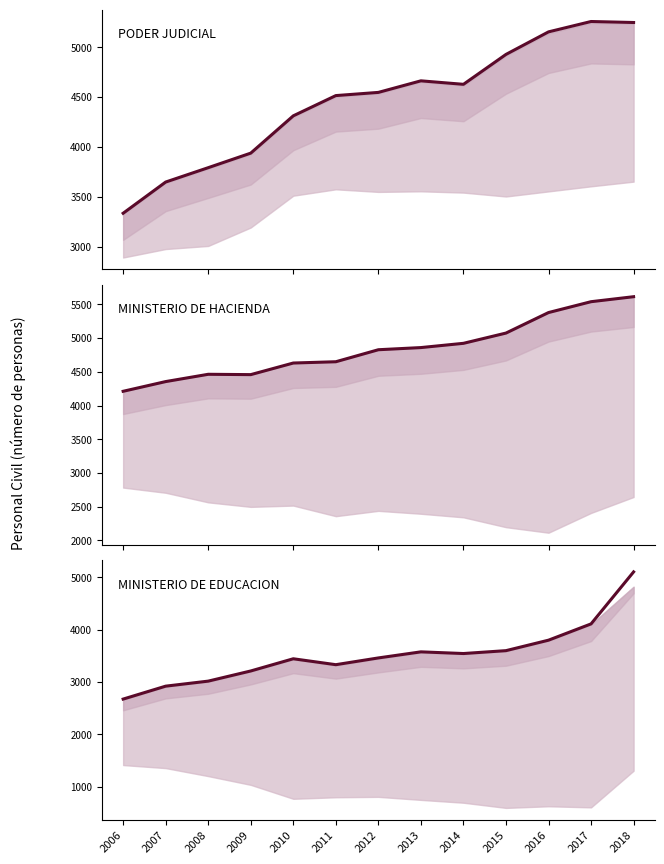

List the labels in order of MINISTERIO DE HACIENDA value, largest first.

2018, 2017, 2016, 2015, 2014, 2013, 2012, 2011, 2010, 2008, 2009, 2007, 2006